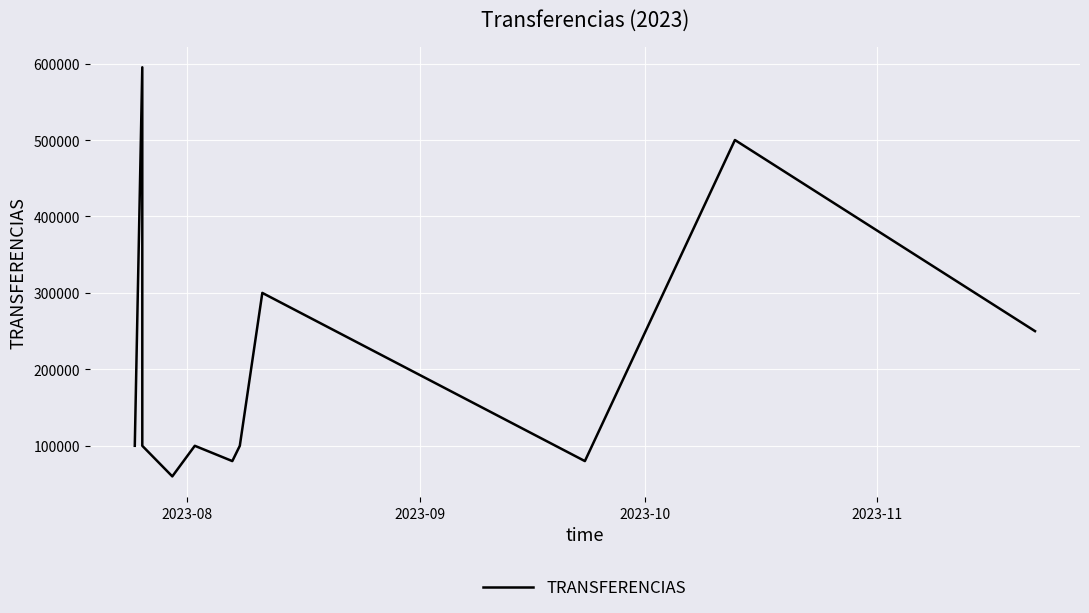

Reading left to right, extract all data points from this chart.

100000	595125	100000	60000	100000	80000	100000	300000	80000	500000	250000